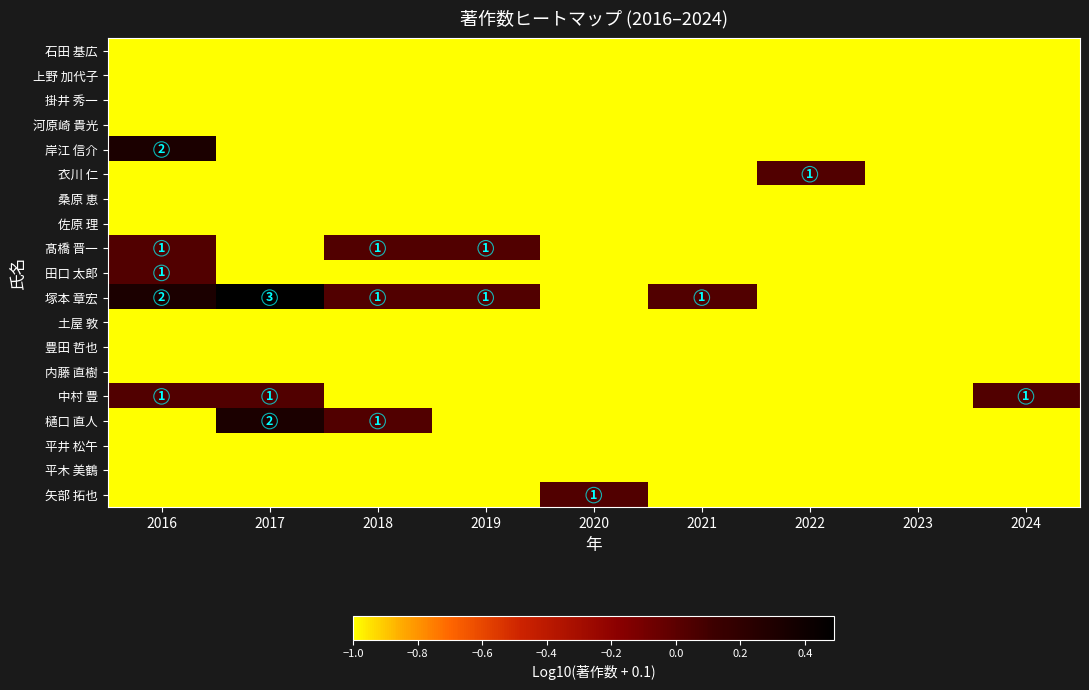

At which category is the sum across all series the highest?

2016